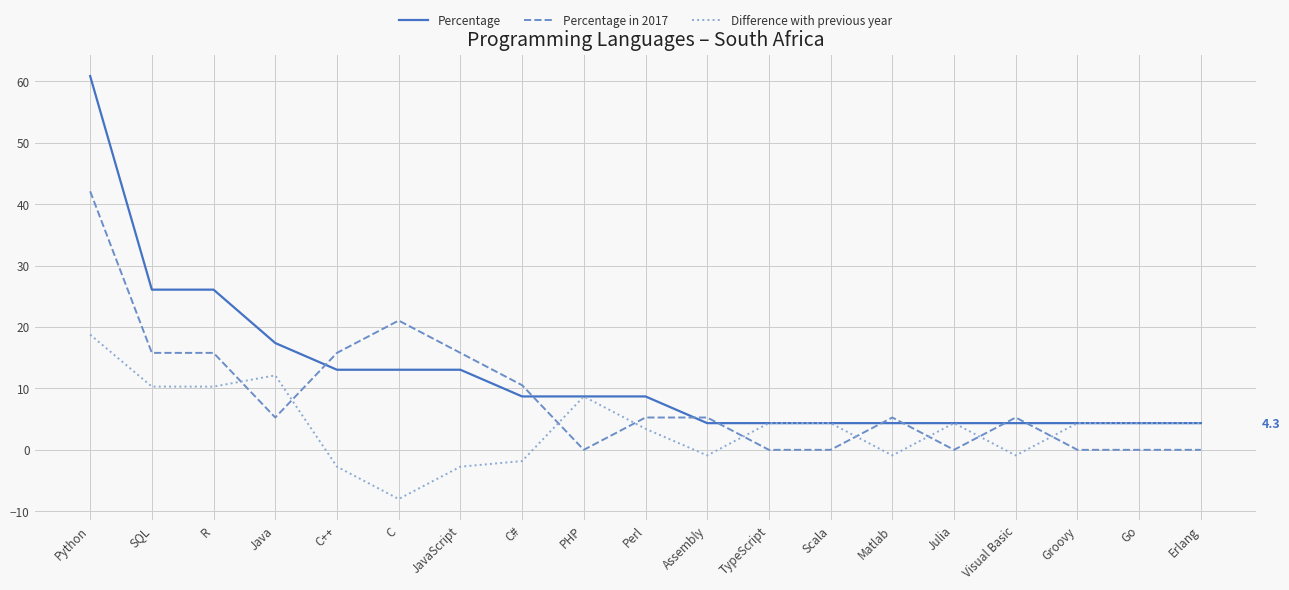

The Percentage series shows 26.1 at R. True or false?

True